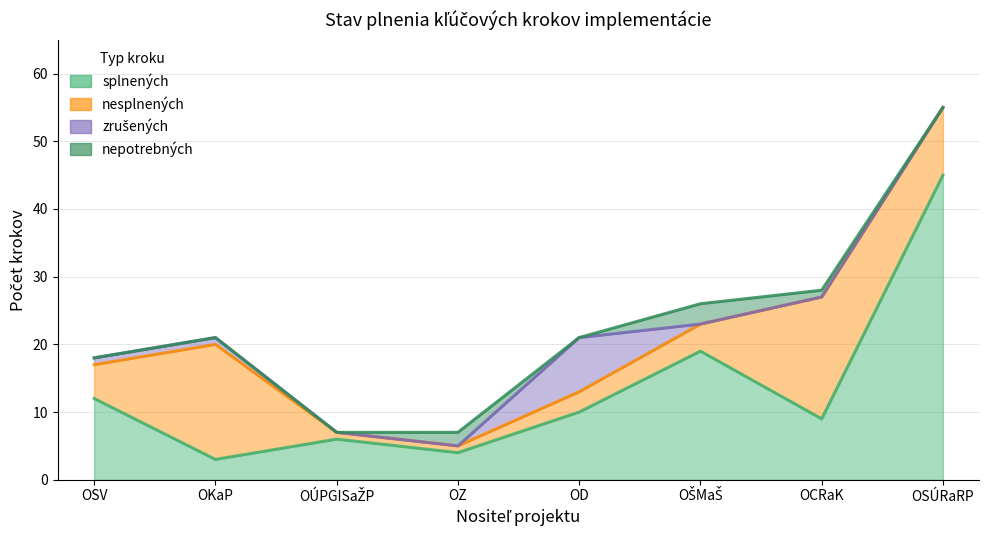

Does the chart display data point markers on the line(s)?

No